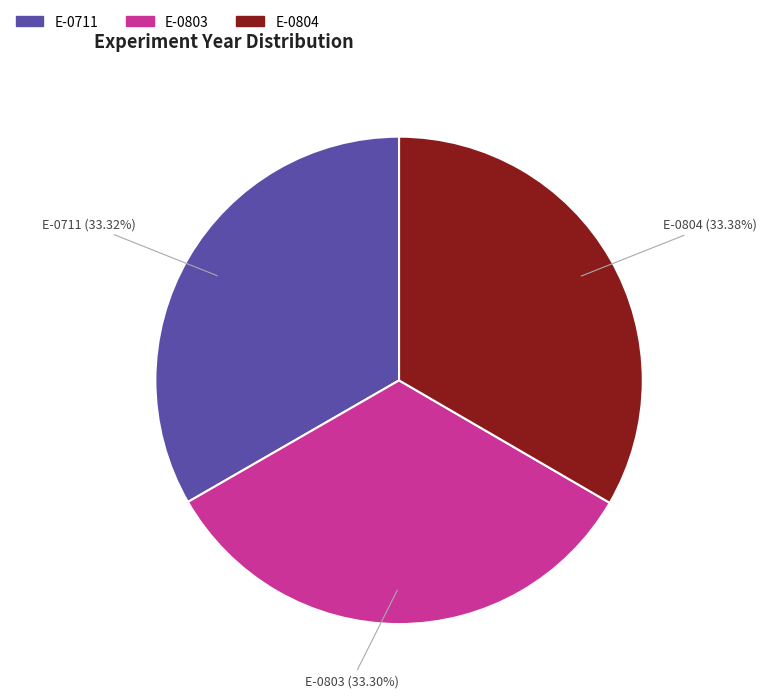

What percentage is the E-0804 slice, to the nearest percent?

33%